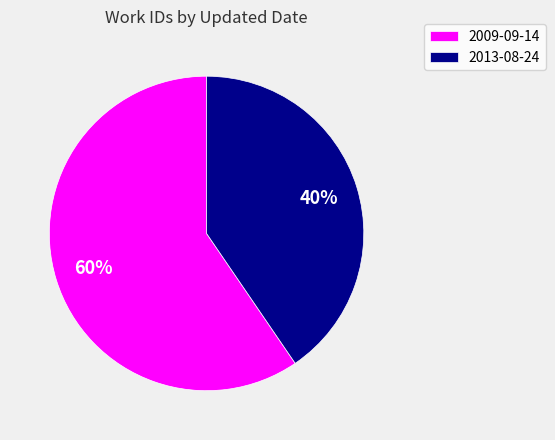

What is the ratio of the value at 2009-09-14 to the value at 2013-08-24?

1.5